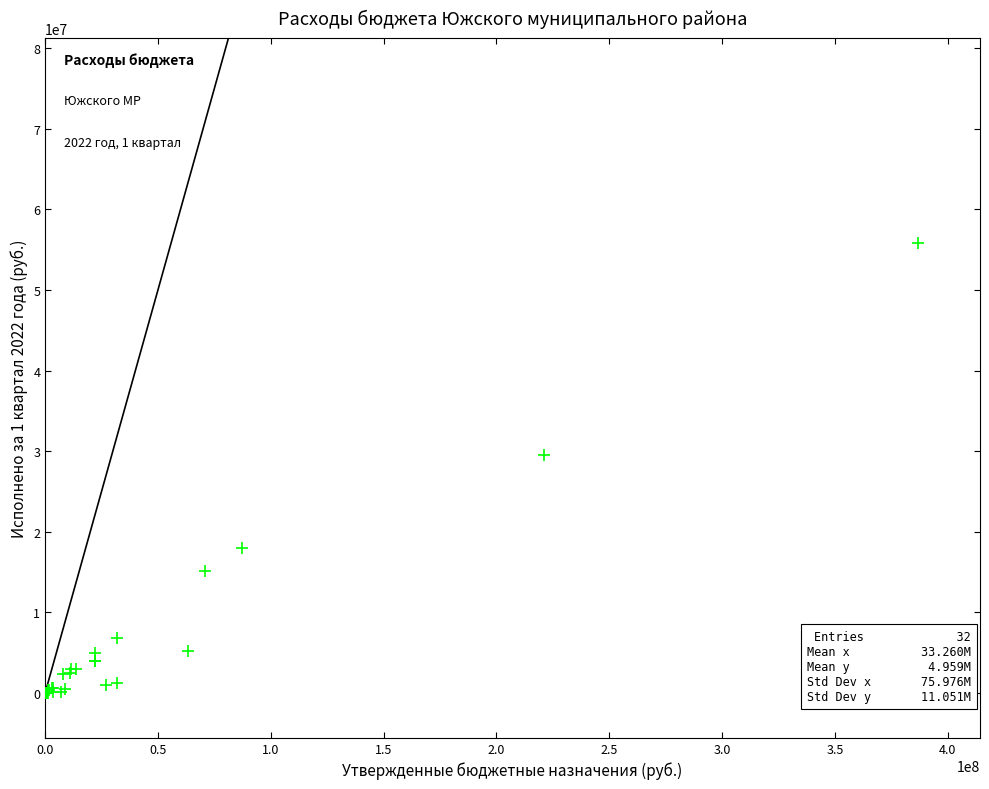

What Y value in the scatter plot is closest to 27882127?

29568762.8